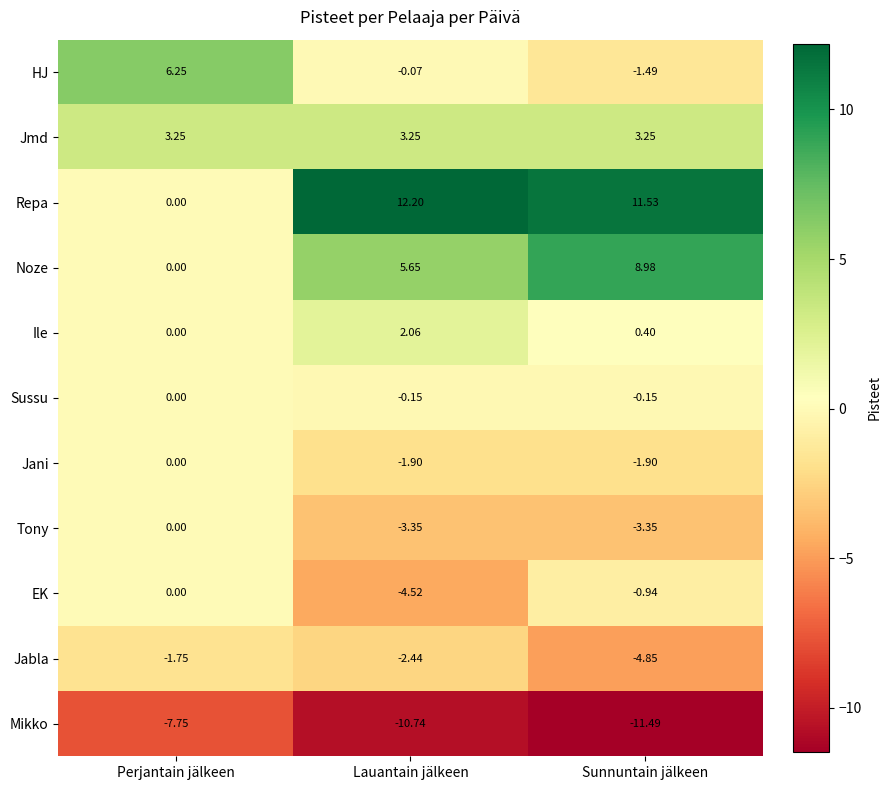

Which category has the highest value across all series?

Lauantain jälkeen